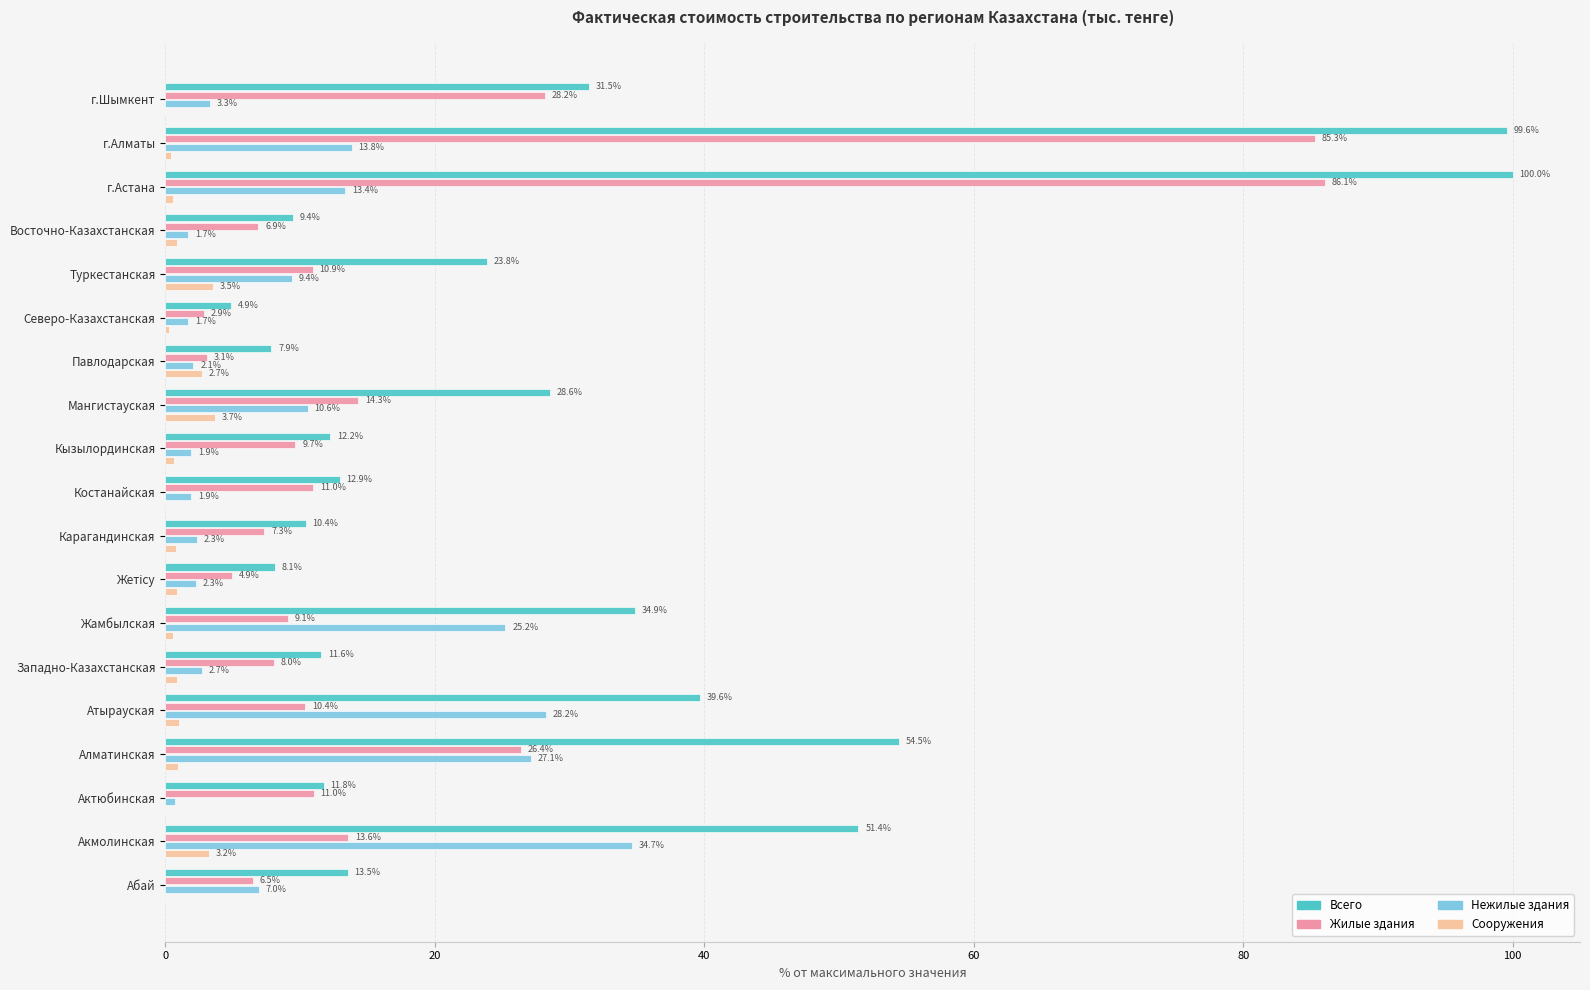

At which label does Нежилые здания reach its peak?

Акмолинская